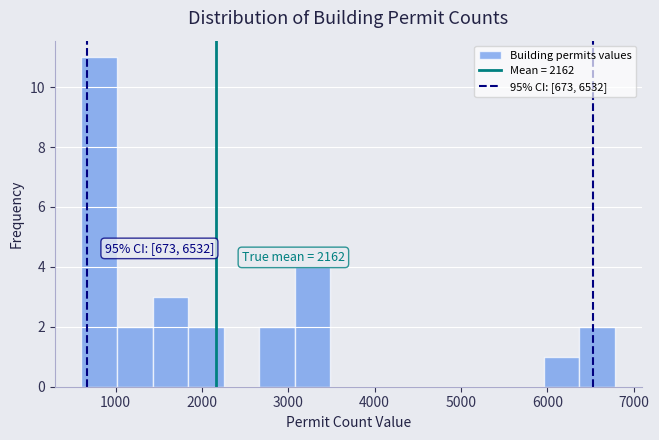

Which range on the x-axis has the tallest bar?

600 to 1000